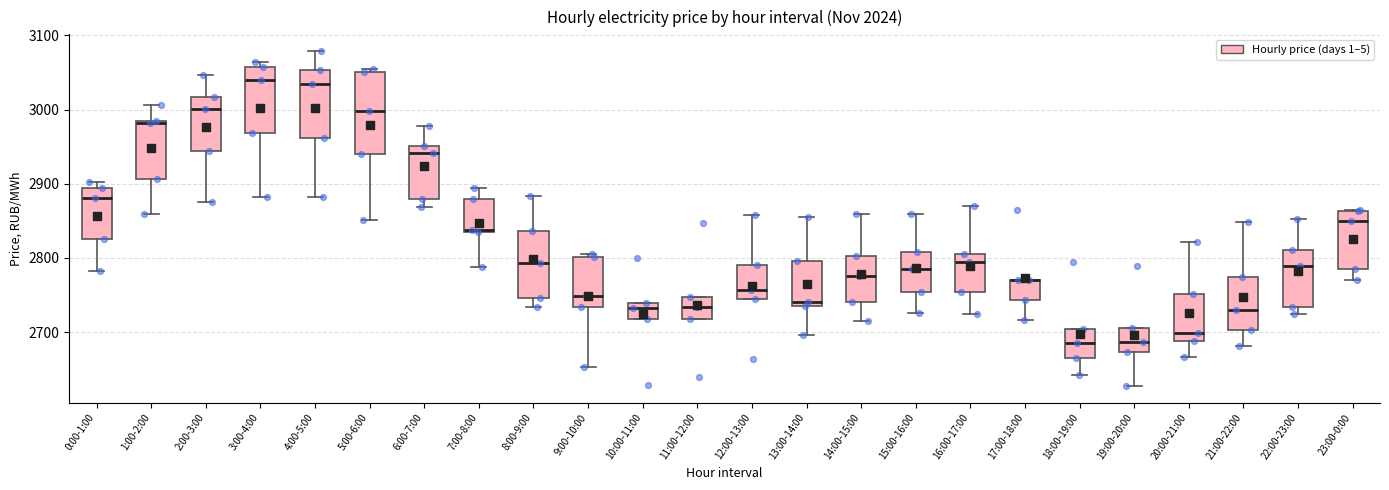

Where does the median line of the box for 21:00-22:00 sit on the y-axis? The values are not printed on the chart, so give them approximately, as read against the axis.

2730